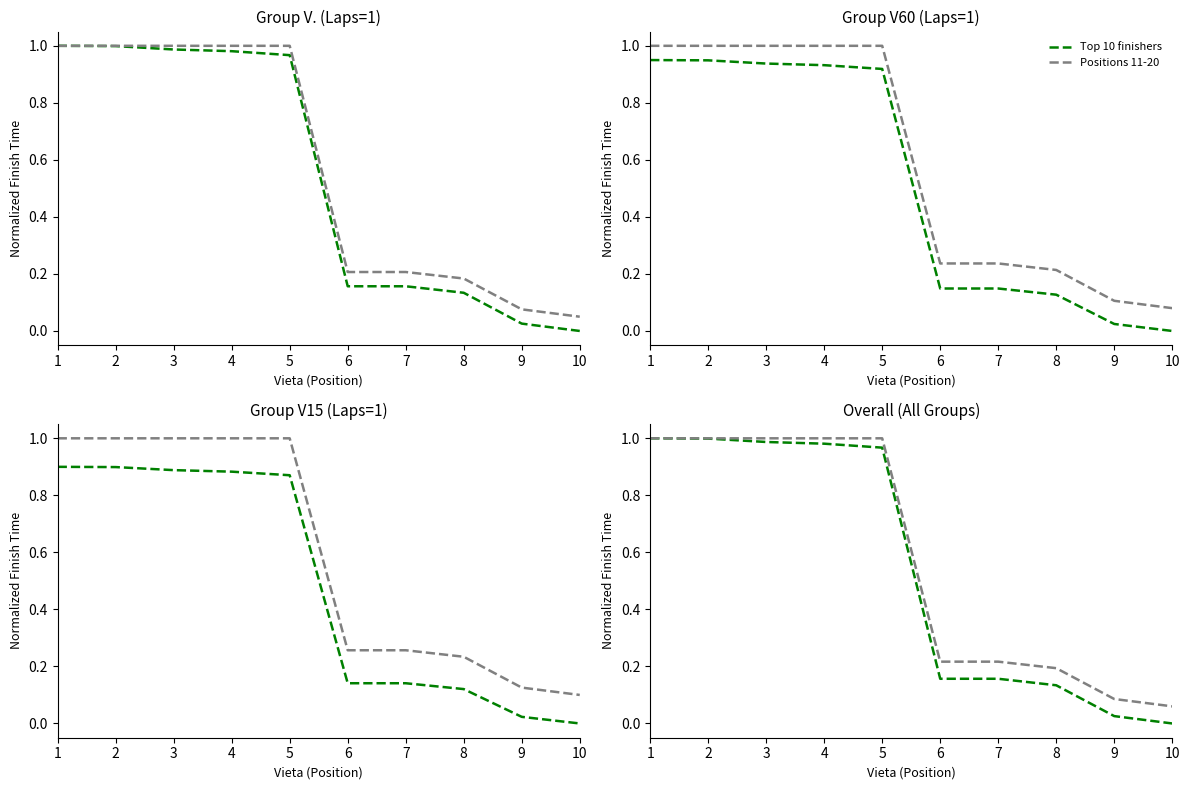

What is the difference between the second highest and minimum values in the Positions 11-20 series?

0.9